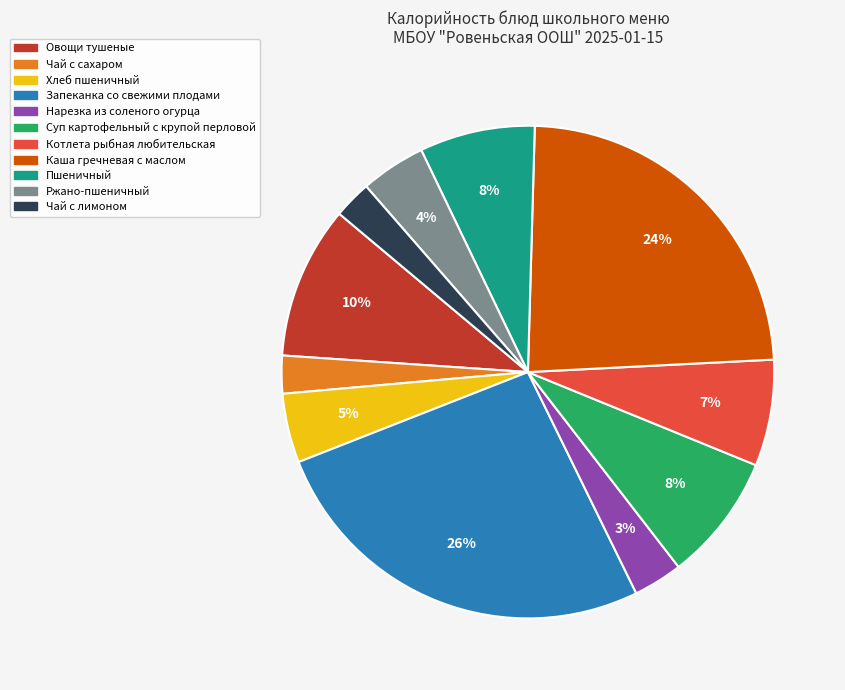

What percentage is the Котлета рыбная любительская slice, to the nearest percent?

7%